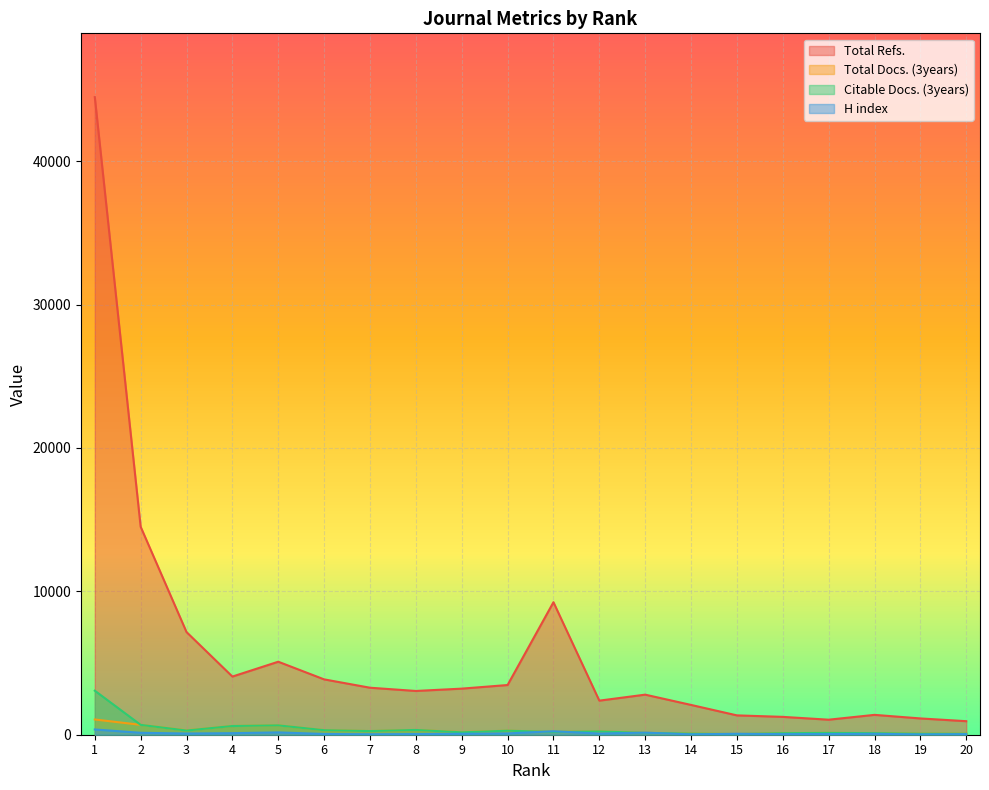

How many lines are shown in the chart?

4